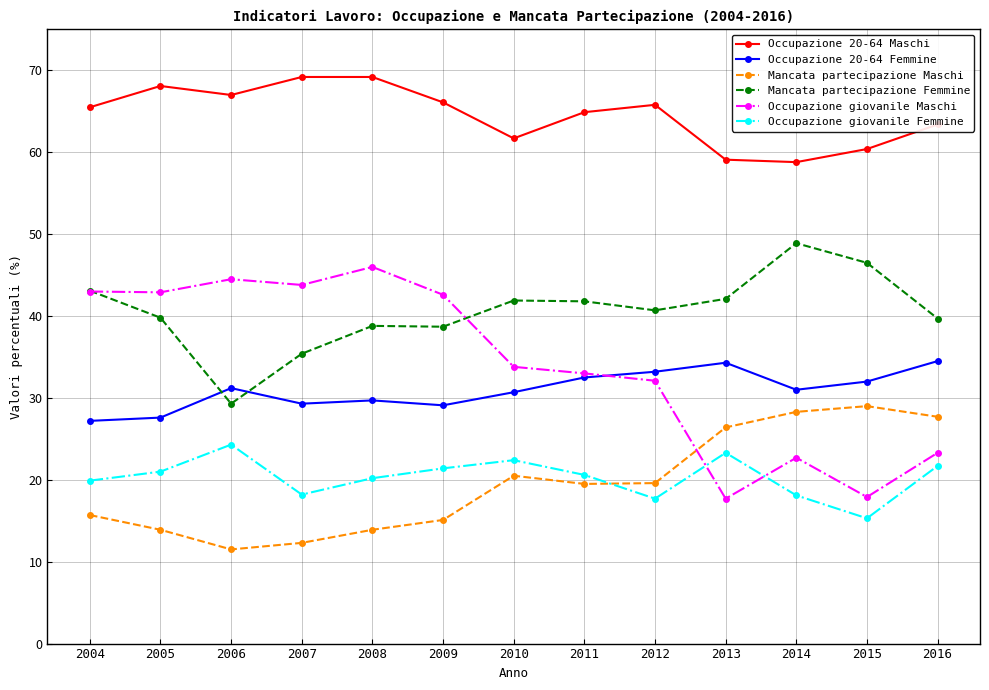

What is the difference between the second highest and second lowest values in the Occupazione giovanile Maschi series?

26.6